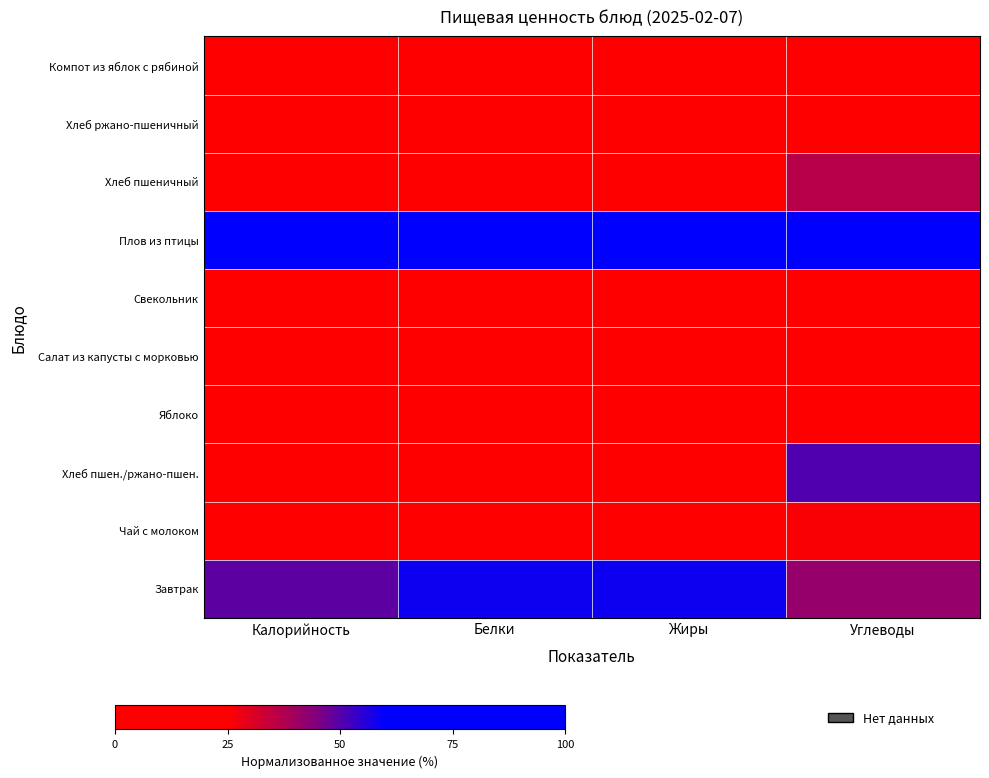

Between Калорийность and Углеводы, which is larger?

Калорийность